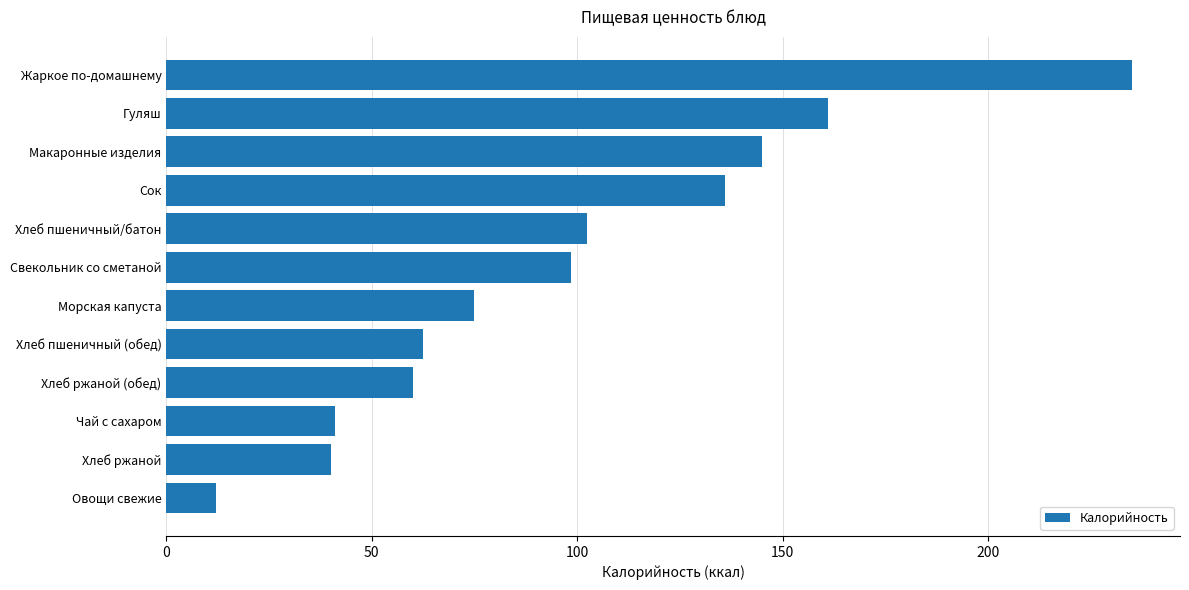

Are the bars horizontal?

Yes